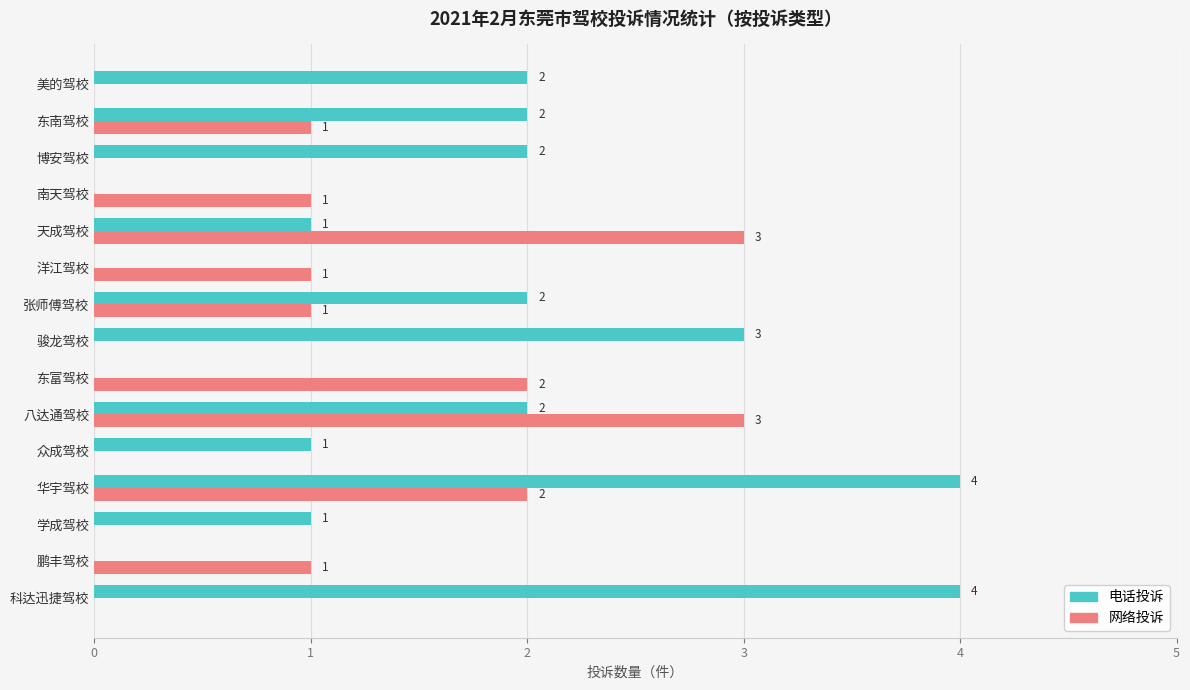

How many 网络投诉 values are between 0 and 2?

13